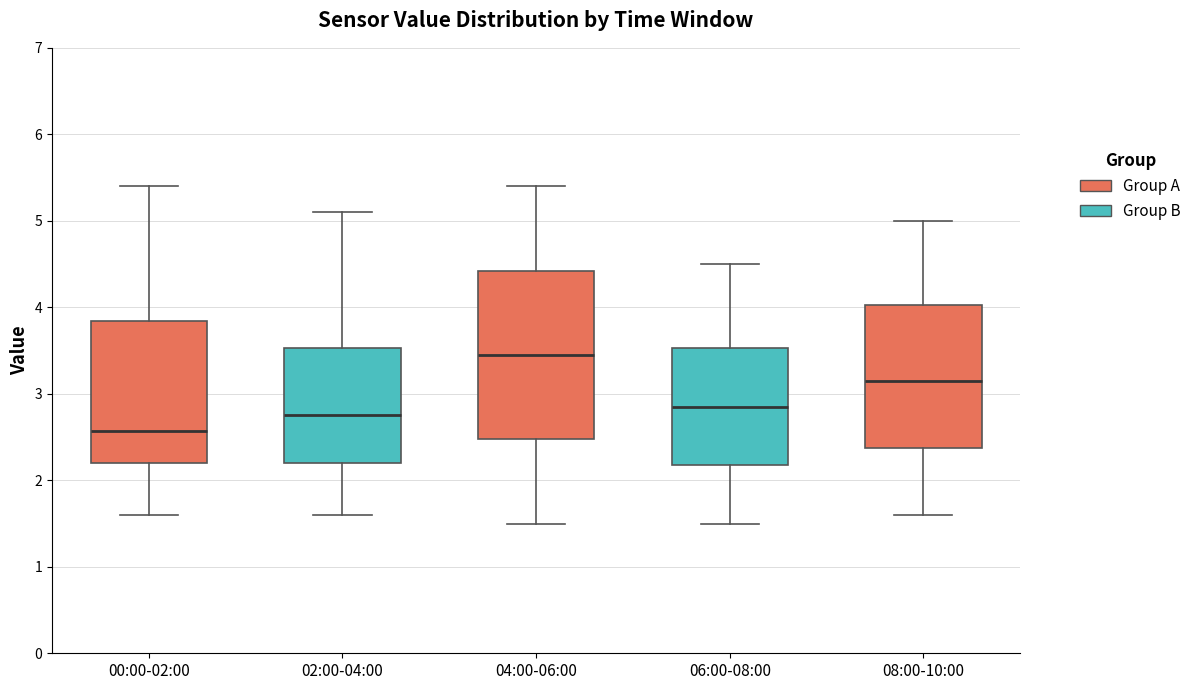

Reading left to right, read every box against the y-axis: the position of its median line, the range the box covers, and the ends of its whiskers. The values are not printed on the chart, so give them approximately, as read against the axis.

00:00-02:00: median 2.6, box 2.2 to 3.8, whiskers 1.6 to 5.4
02:00-04:00: median 2.8, box 2.2 to 3.5, whiskers 1.6 to 5.1
04:00-06:00: median 3.5, box 2.5 to 4.4, whiskers 1.5 to 5.4
06:00-08:00: median 2.9, box 2.2 to 3.5, whiskers 1.5 to 4.5
08:00-10:00: median 3.2, box 2.4 to 4.0, whiskers 1.6 to 5.0